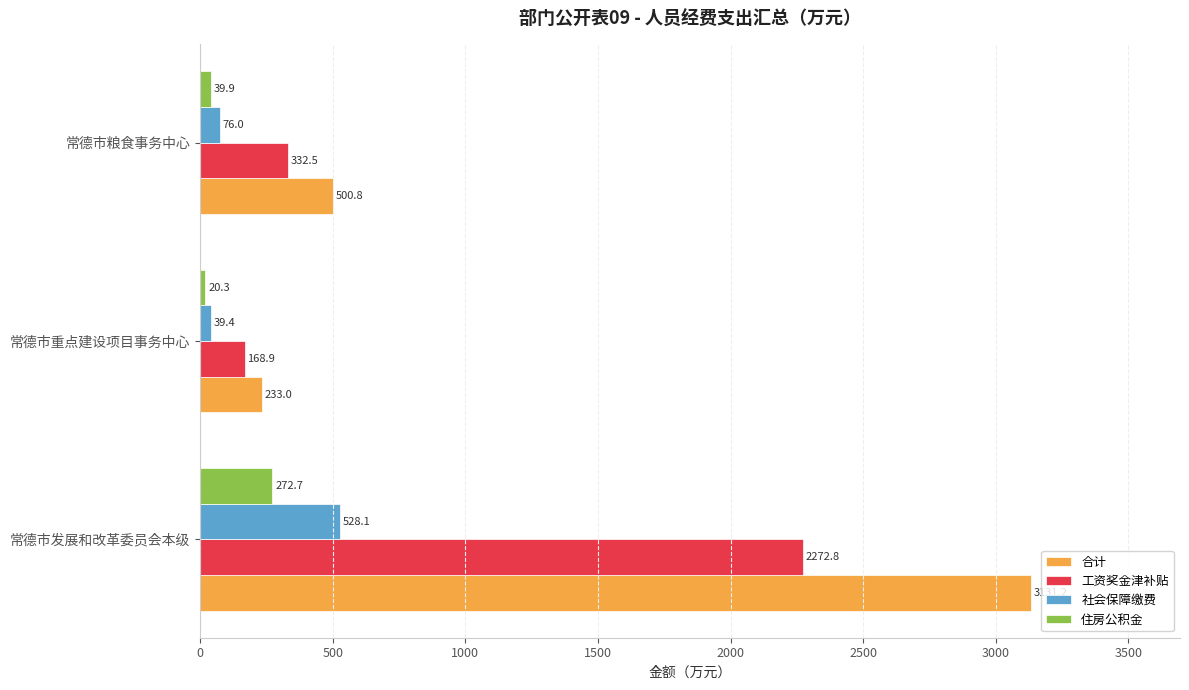

Which series has the largest total across all categories?

合计